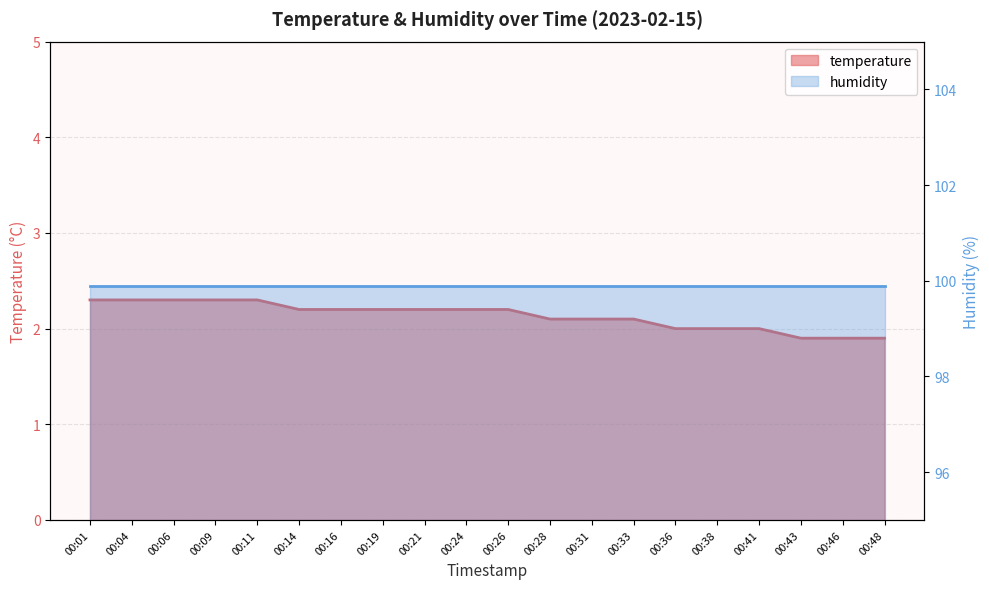

What is the greatest value displayed?

2.3